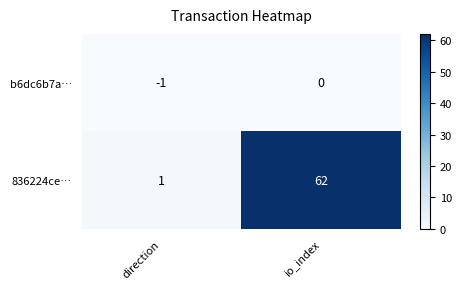

Which series changed the most between direction and io_index?

836224ce…